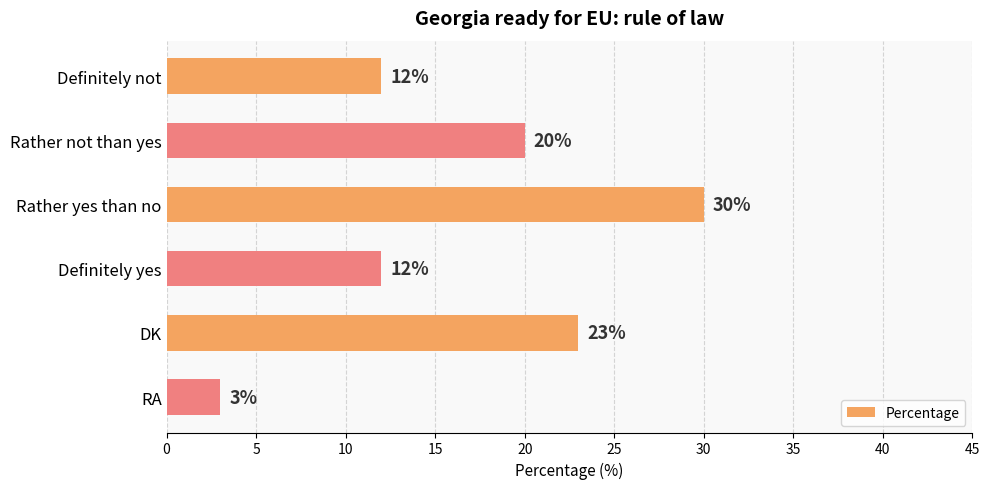

Are the bars horizontal?

Yes